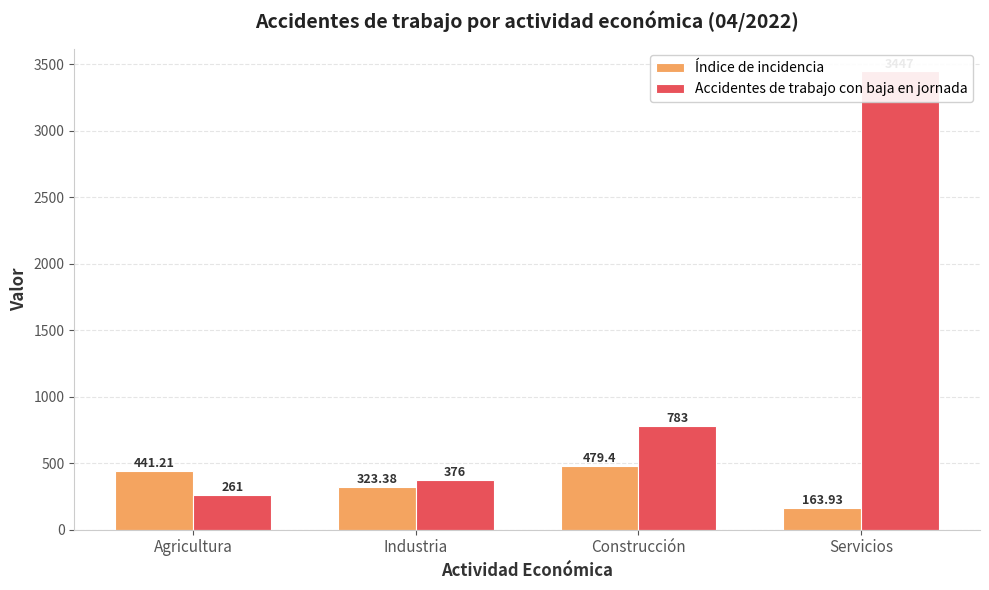

What is the difference between the Índice de incidencia values at Construcción and Agricultura?

38.2